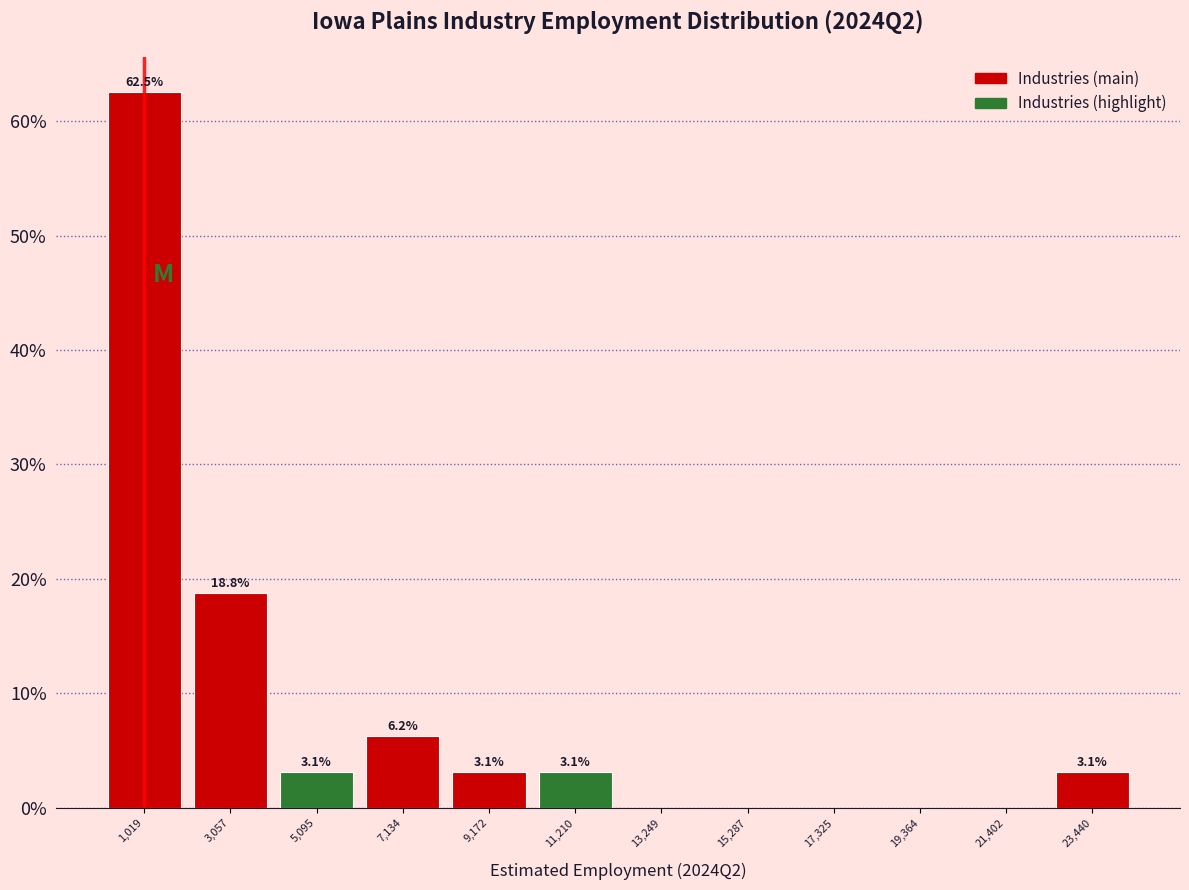

Over which range of the x-axis is the bar tallest?

0 to 2000